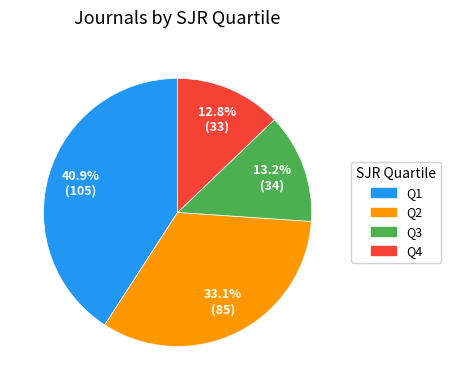

What percentage is NOT represented by Q1?

59.1%